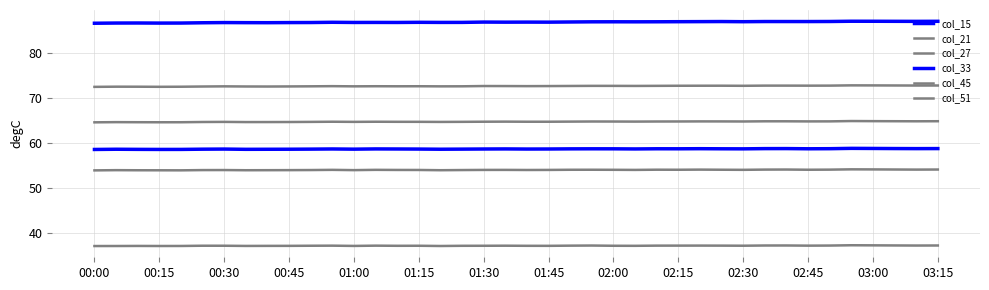

Is this an area chart (filled region under the line)?

No